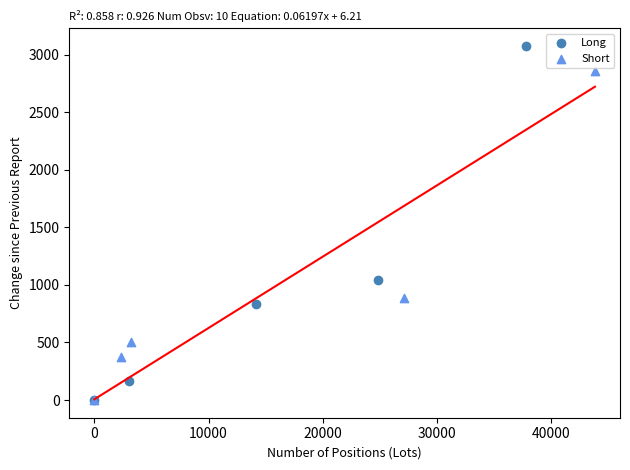

Which series reaches the maximum Y coordinate?

Long